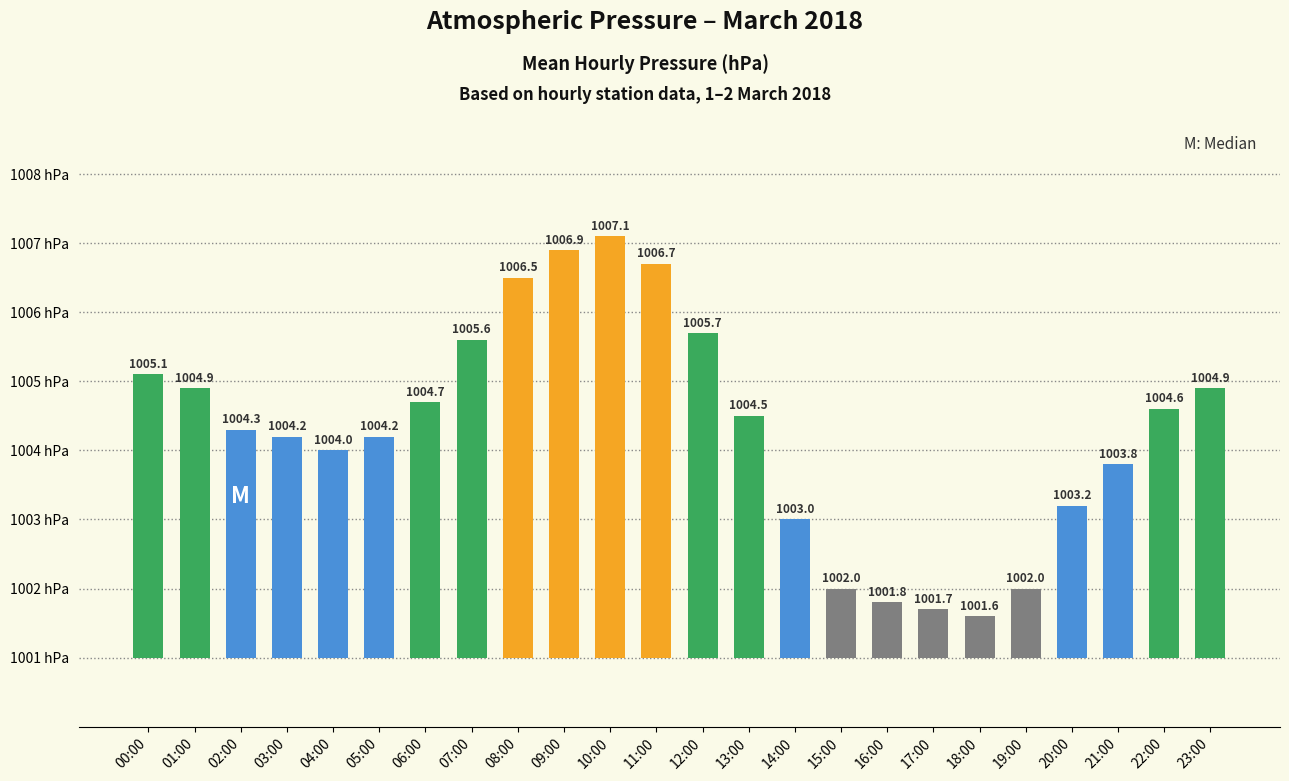

What is the difference between the maximum and second lowest values?

5.4